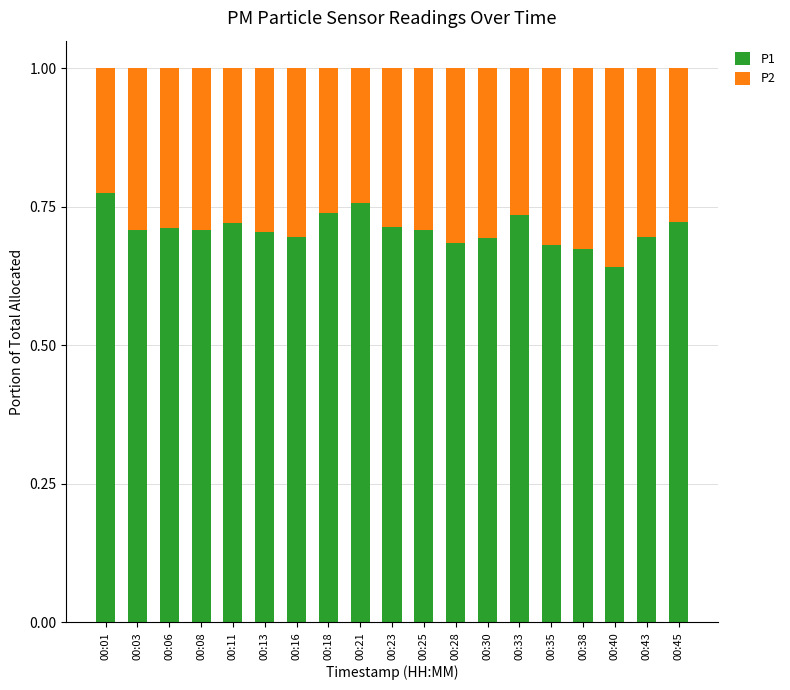

The P1 series shows 1.2 at 00:40. True or false?

False